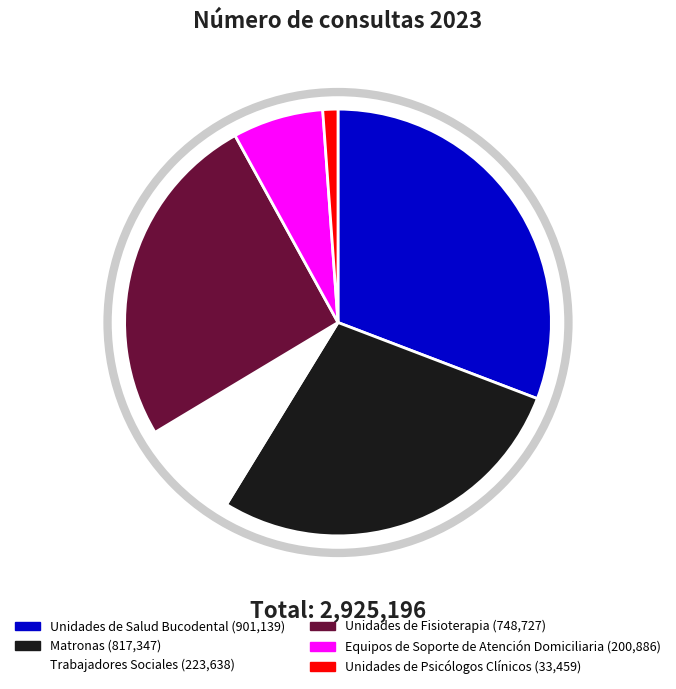

What is the smallest slice in the pie chart?

Unidades de Psicólogos Clínicos